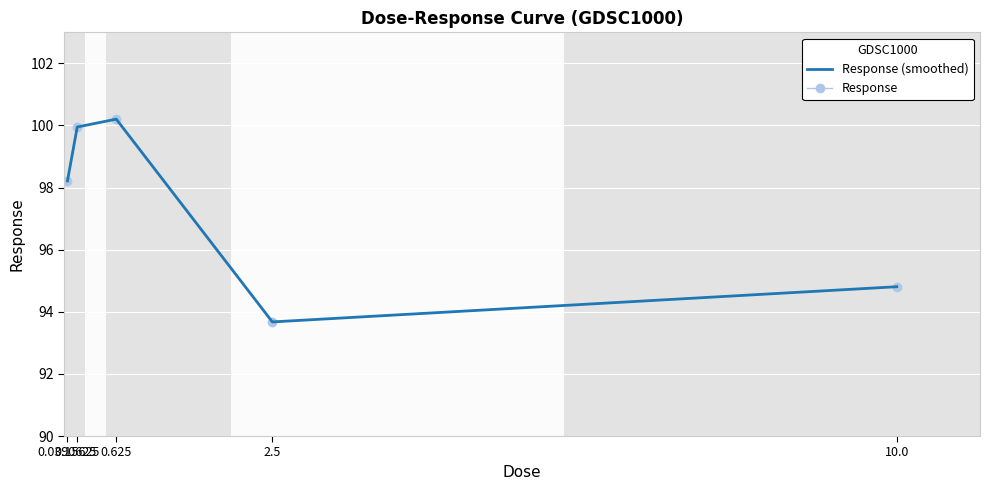

Rank the series at 0.0390625 from highest to lowest value.

Response (smoothed), Response